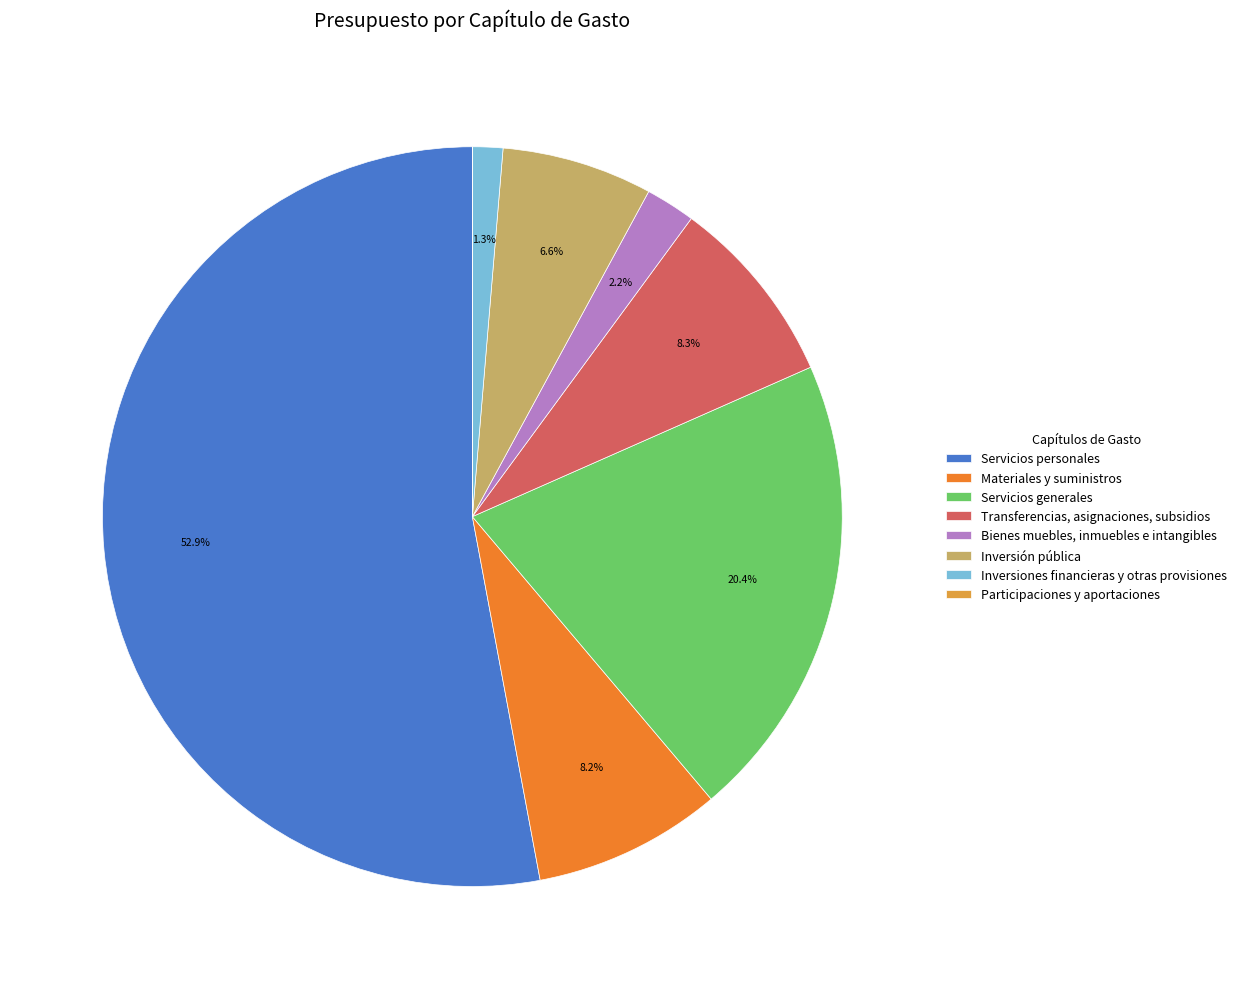

Which slice is the largest?

Servicios personales